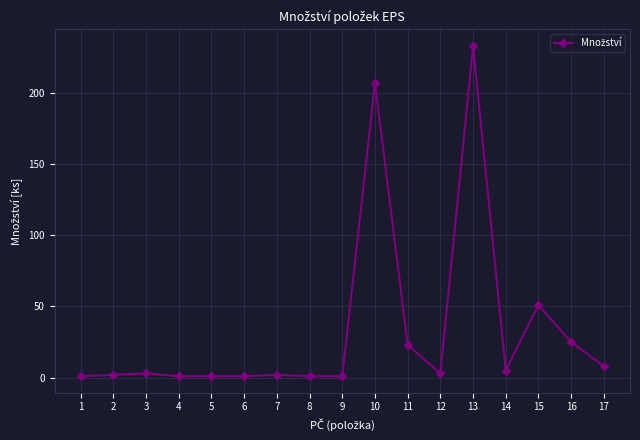

True or false: the data has more than 2 interior local peaks.

True